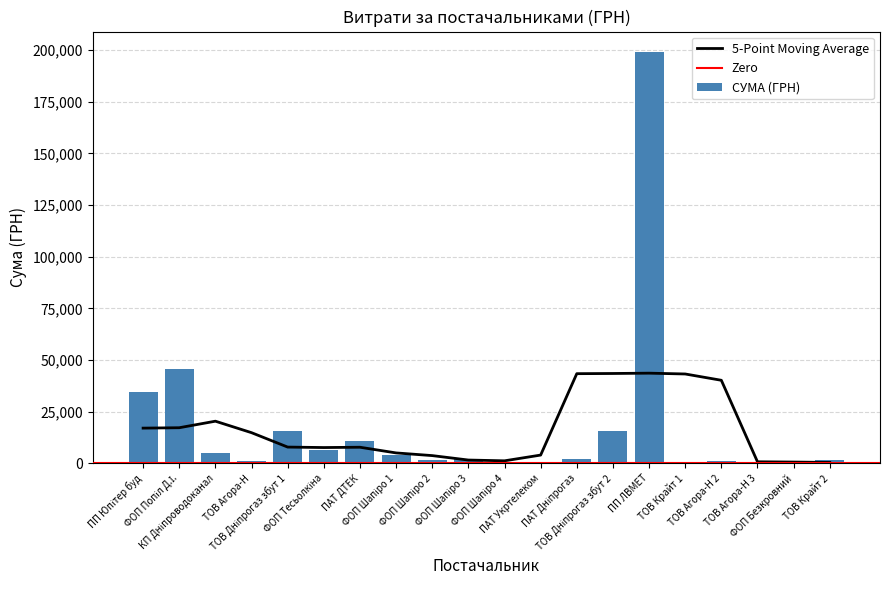

Reading left to right, list all the values displayed in this chart.

34477.9	45699.5	5116.1	950.0	15816.7	6690.7	10863.3	3977.5	1710.0	2061.1	206.4	135.0	2078.8	15608.8	199000.0	648.0	918.0	108.0	366.0	1811.0